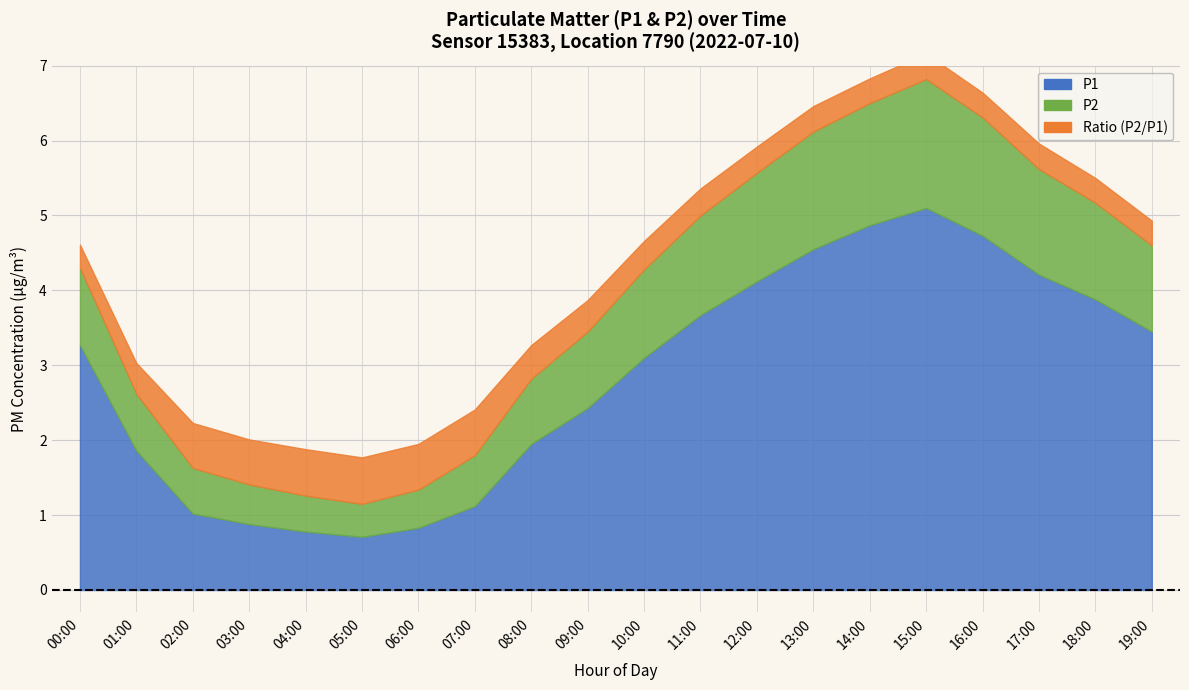

True or false: P1 has a value of 1.8 at 02:00.

False